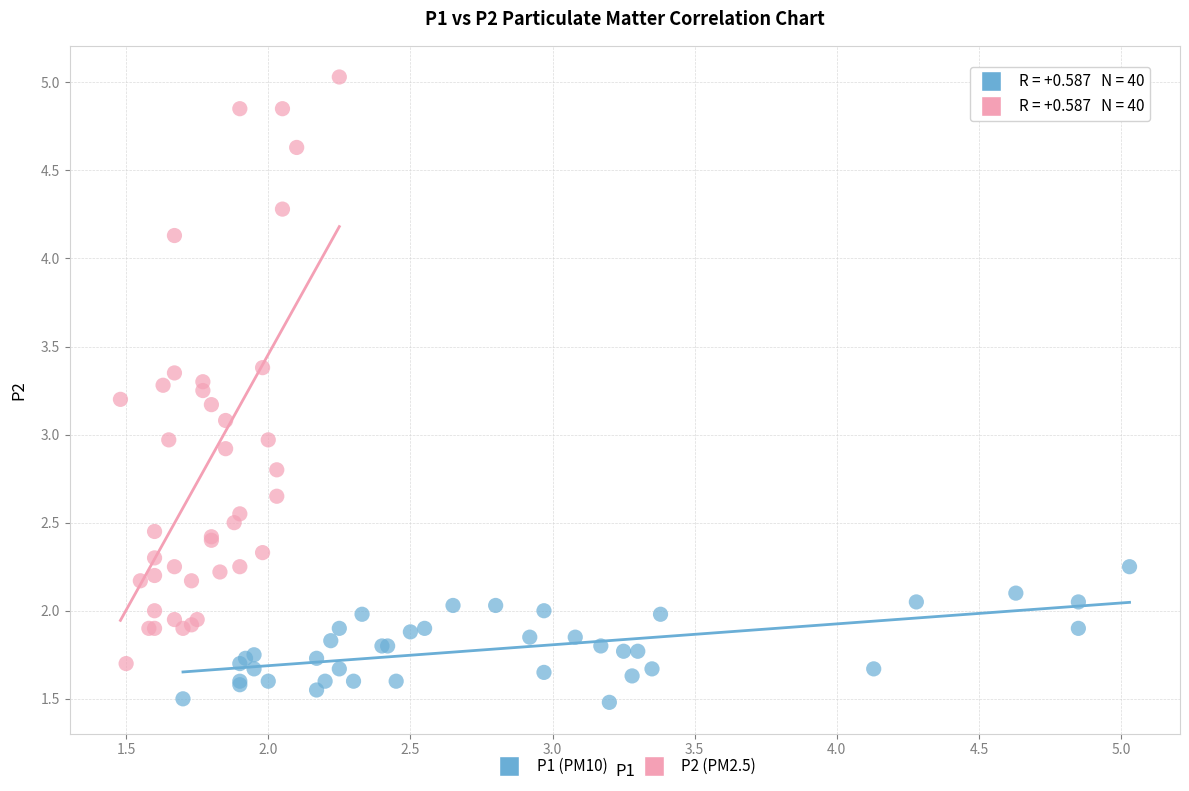

Which series reaches the minimum Y coordinate?

P1 (PM10)